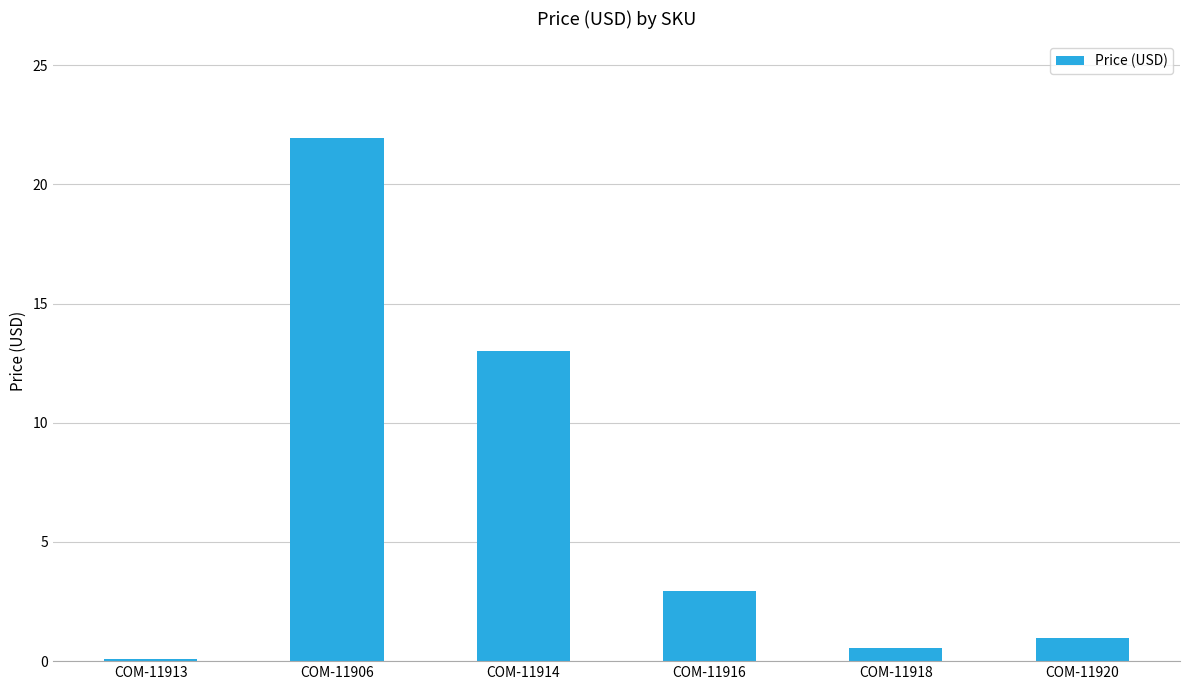

What is the change in value from COM-11916 to COM-11918?

-2.4